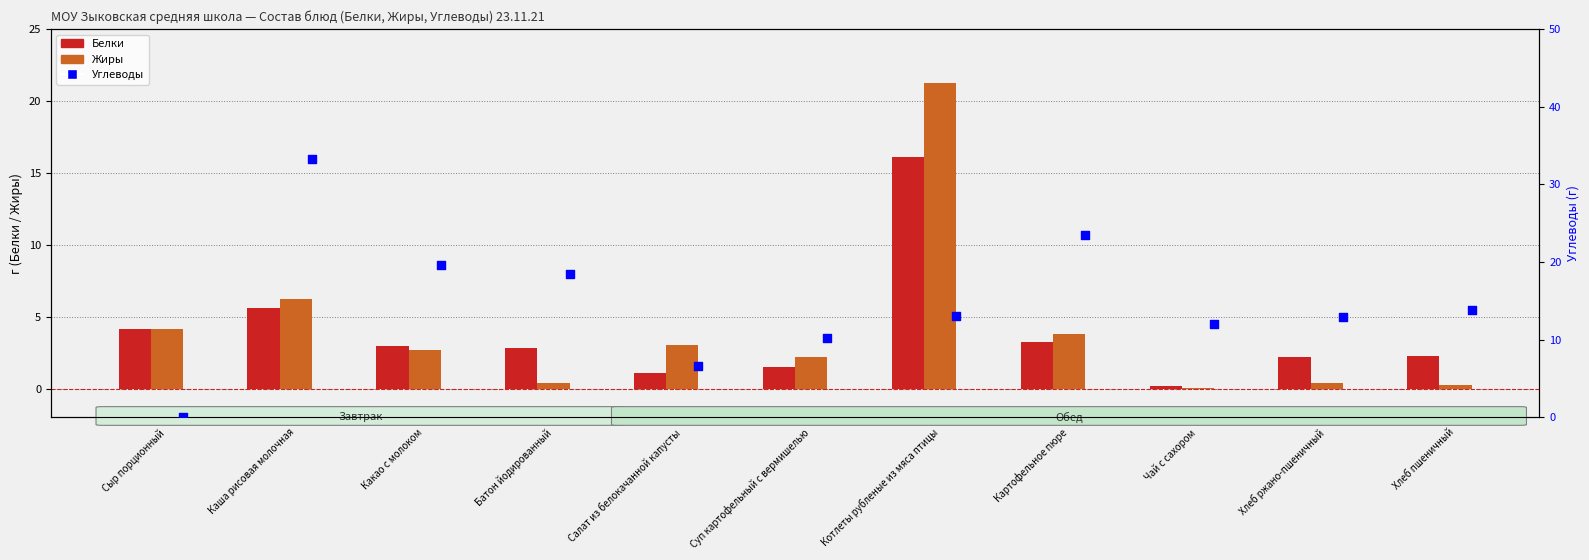

Which series has the widest spread of Y values?

Углеводы